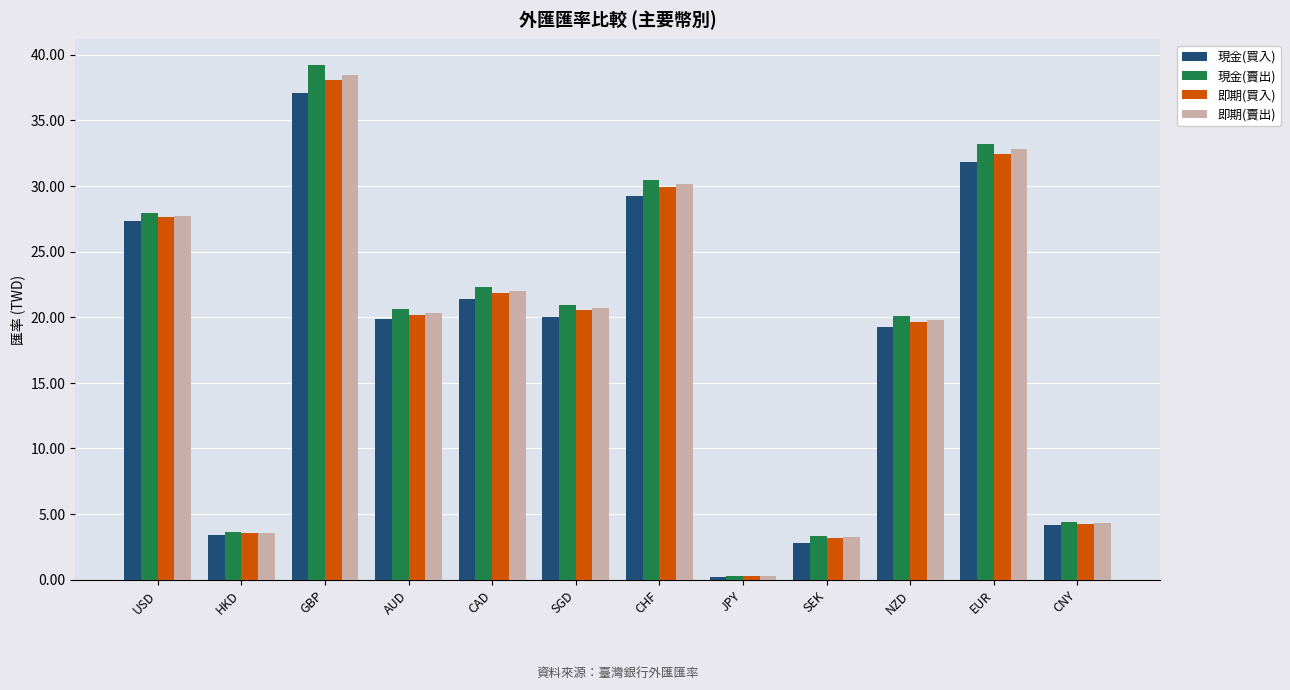

Does the chart contain any negative values?

No